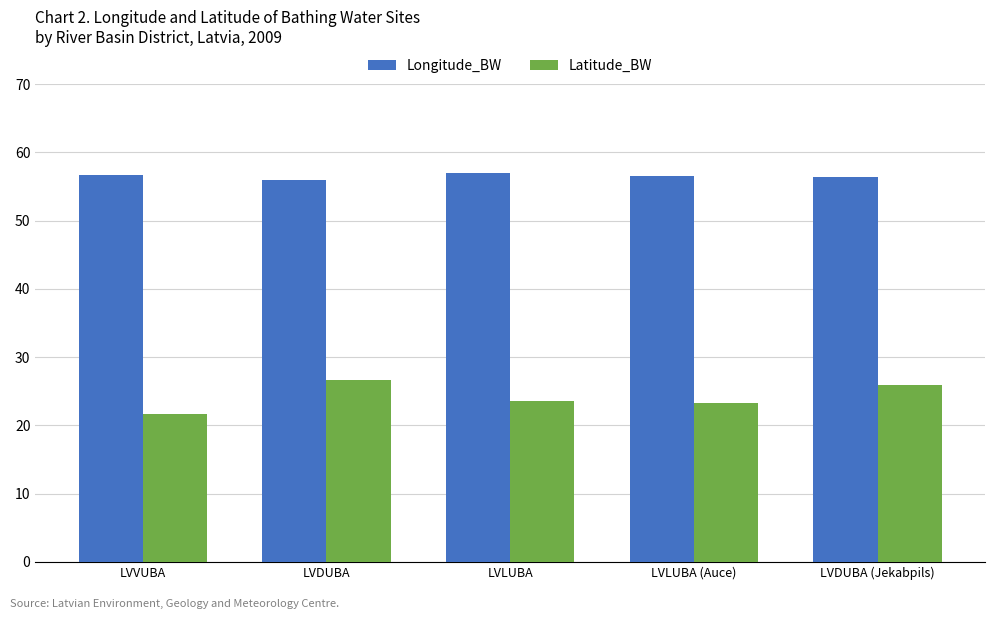

At LVLUBA (Auce), list the series in order from smallest to largest.

Latitude_BW, Longitude_BW